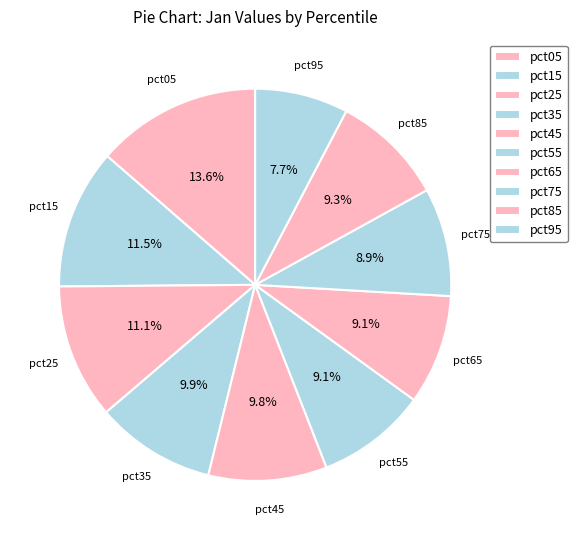

How many slices are in this pie chart?

10